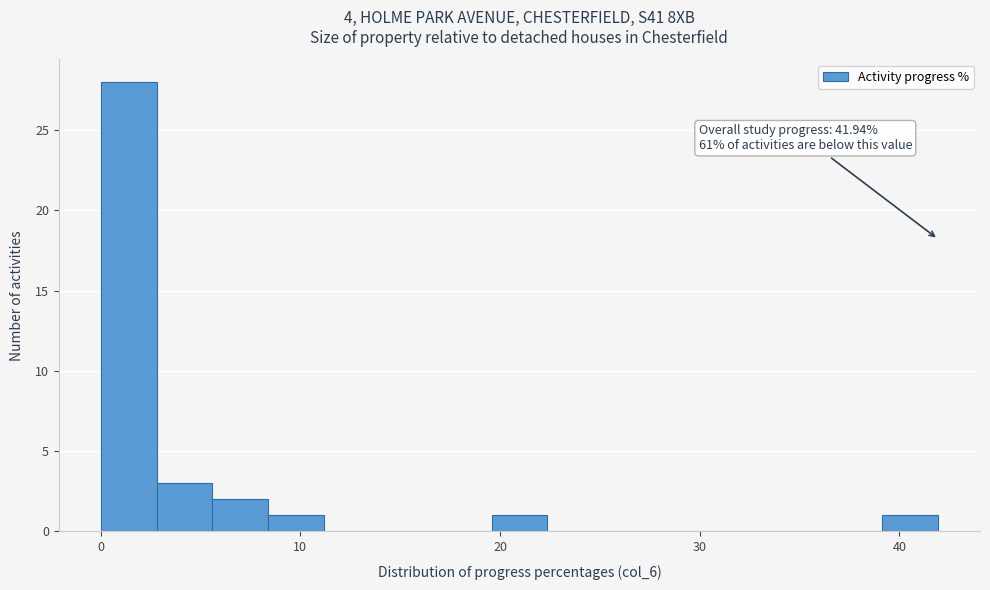

Read against the x-axis, roughly where is the centre of the tallest bar?

1